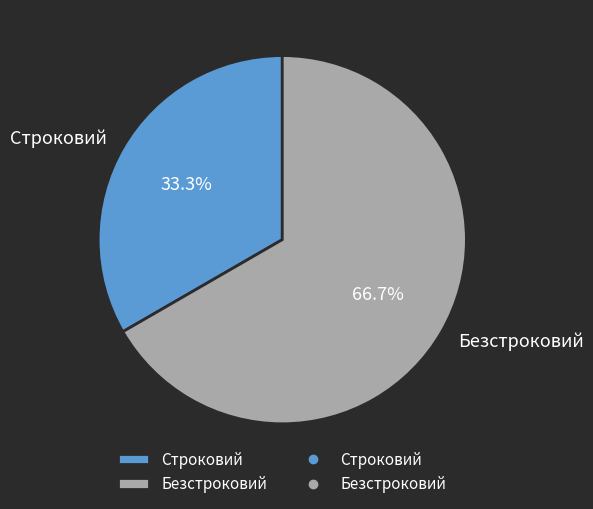

To the nearest percent, what is the difference between the Строковий and Безстроковий slice percentages?

33%